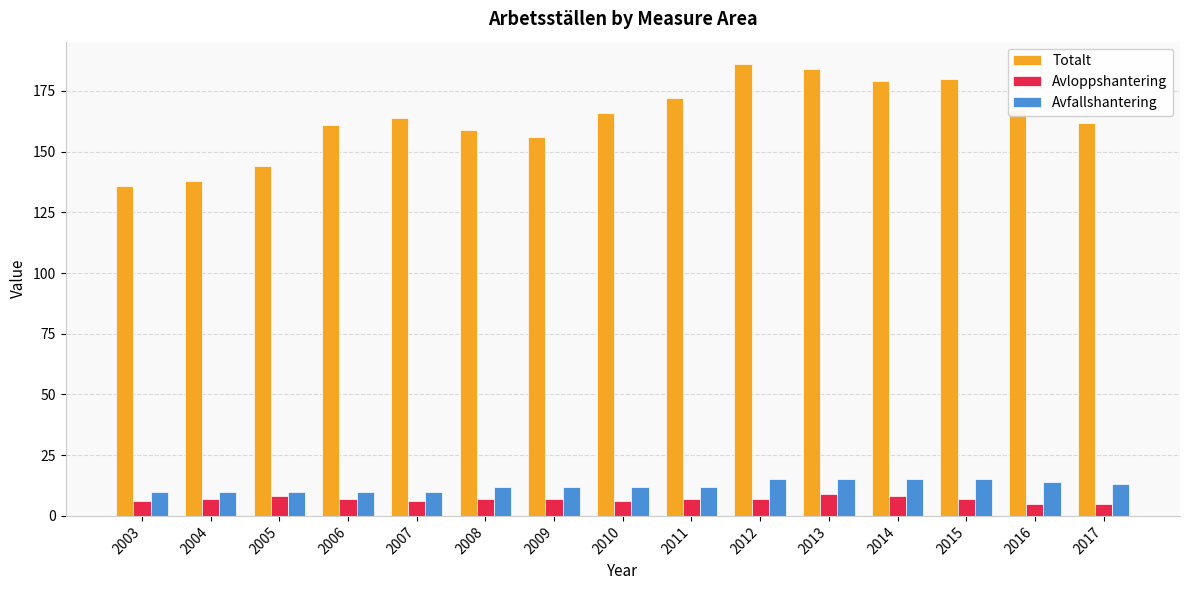

True or false: Avfallshantering has a value of 14 at 2016.

True